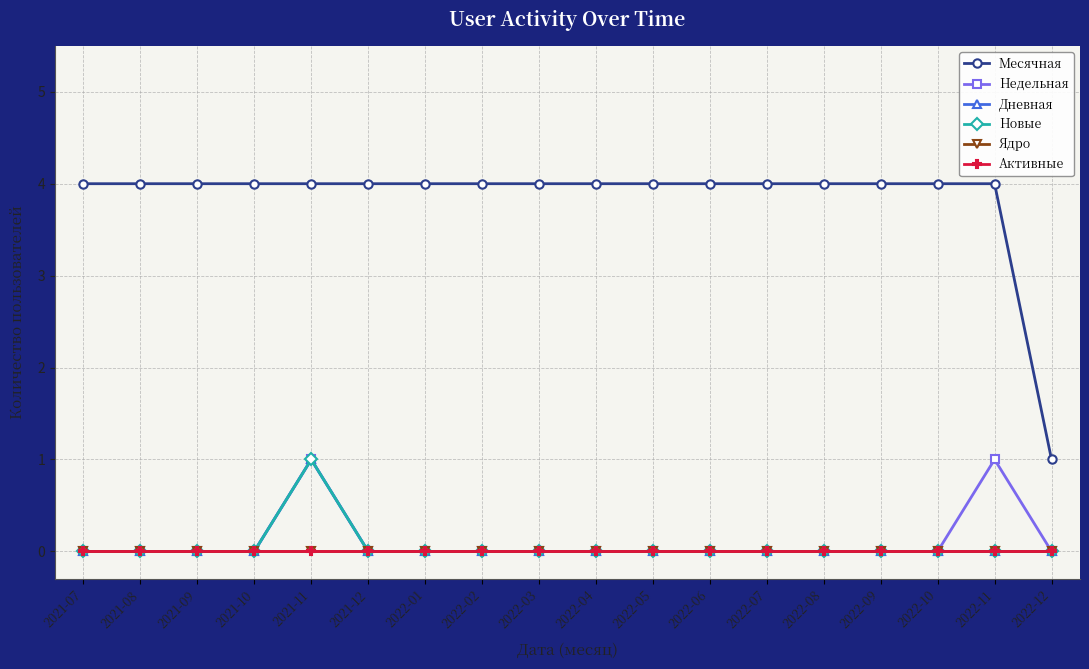

True or false: Ядро and Месячная intersect in this chart.

False